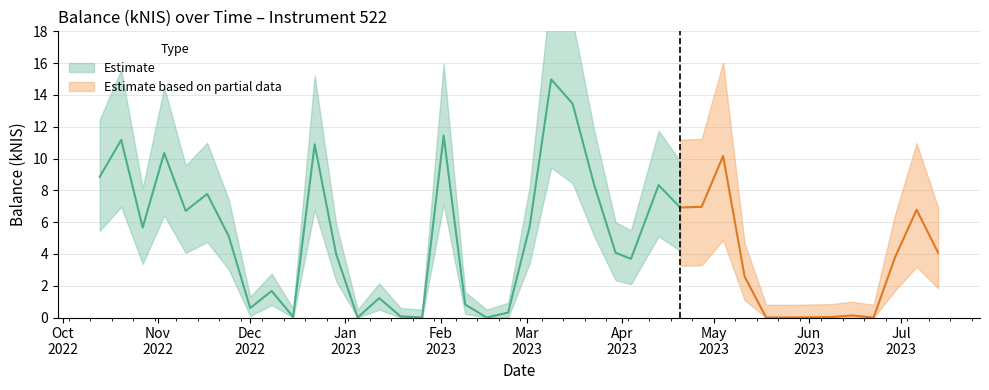

What is the difference between the maximum and second lowest values?

15.0